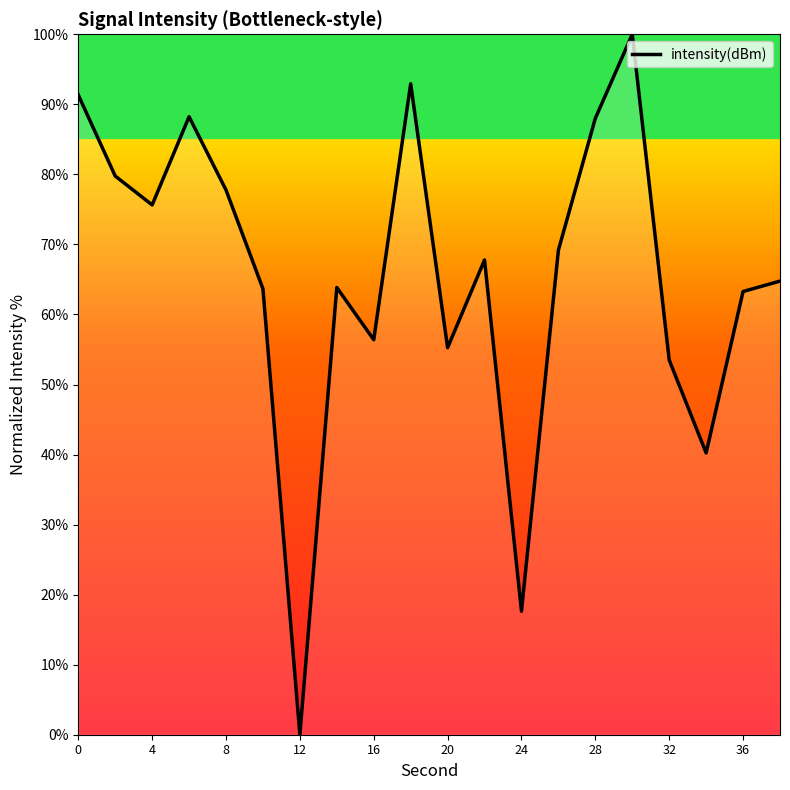

What is the maximum value shown in the chart?

100.0